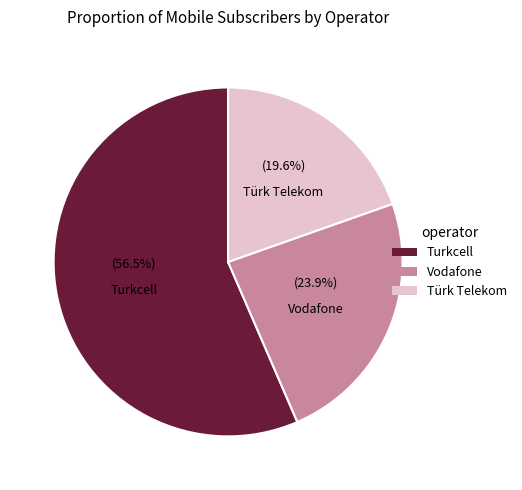

What percentage do Türk Telekom and Vodafone together represent?

43.5%